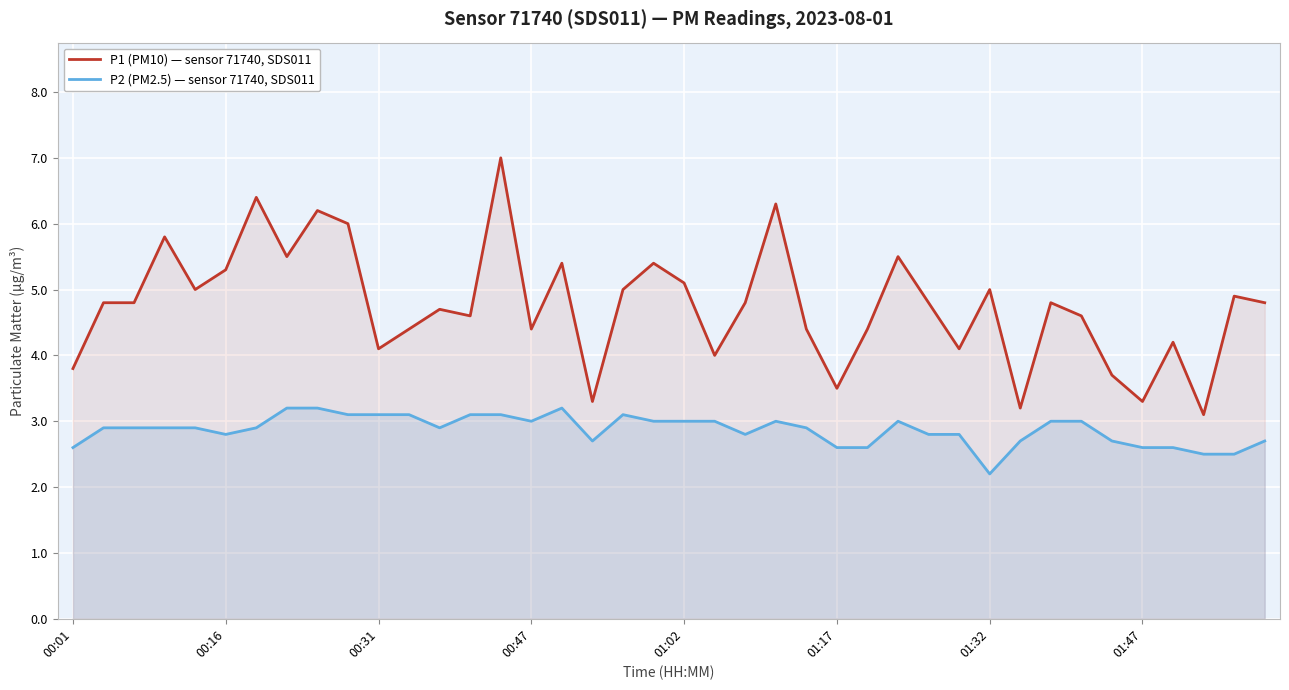

How many lines are shown in the chart?

2